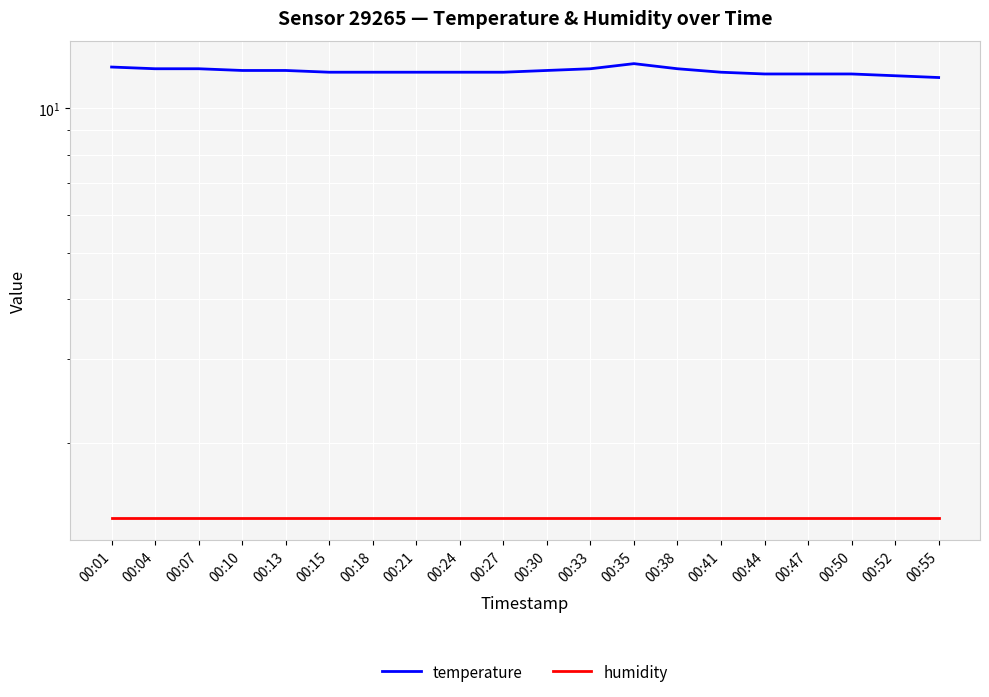

True or false: humidity has a value of 0.7 at 00:47.

False